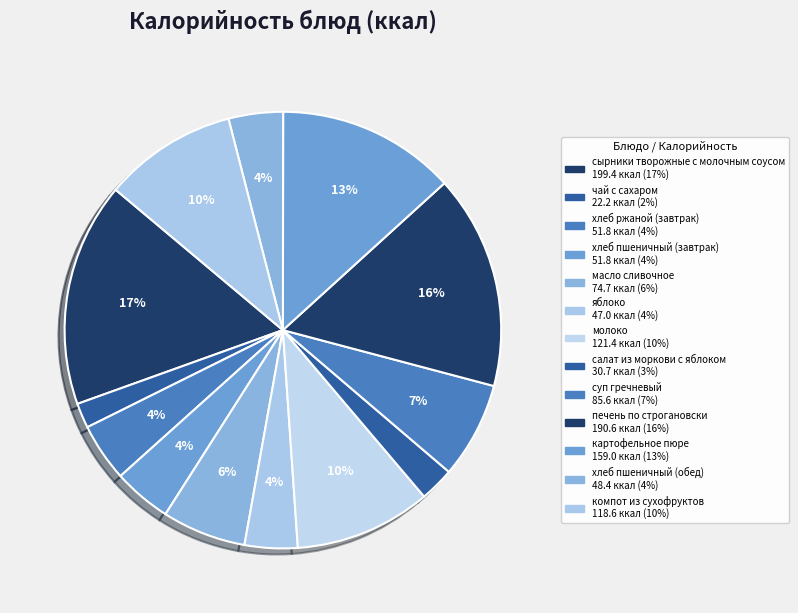

What is the largest slice in the pie chart?

сырники творожные с молочным соусом